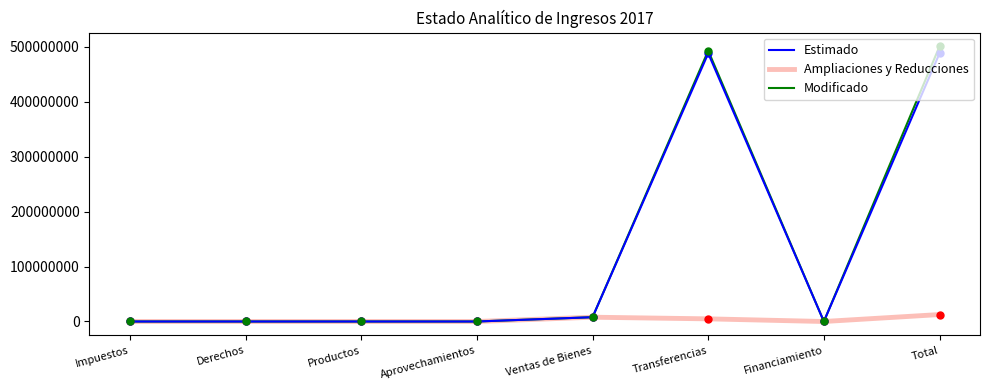

At which category is the sum across all series the highest?

Total